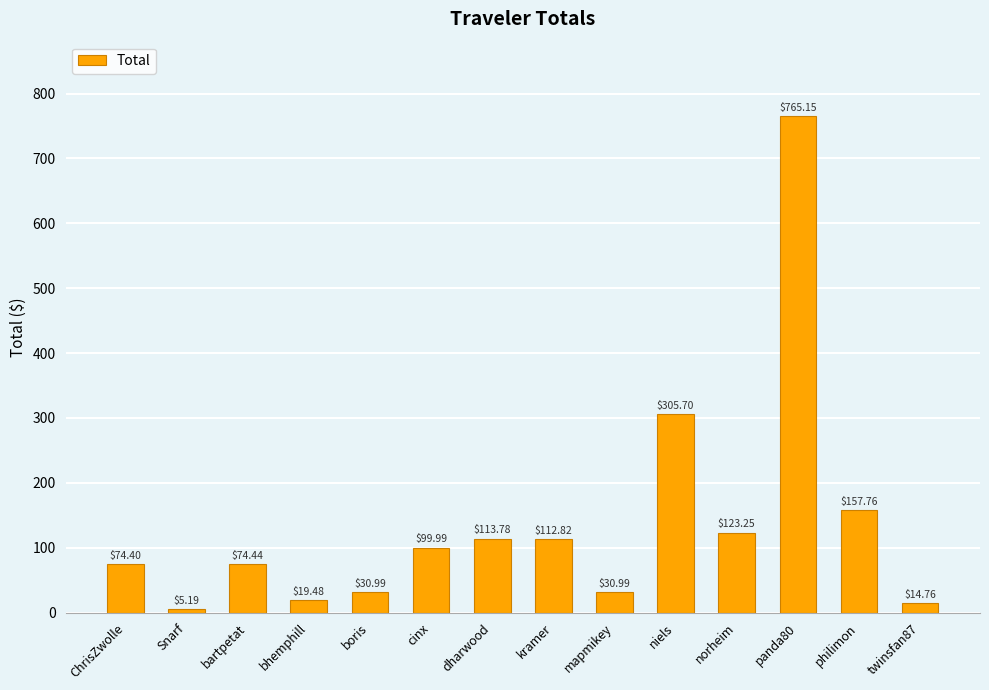

What is the smallest value displayed?

5.2